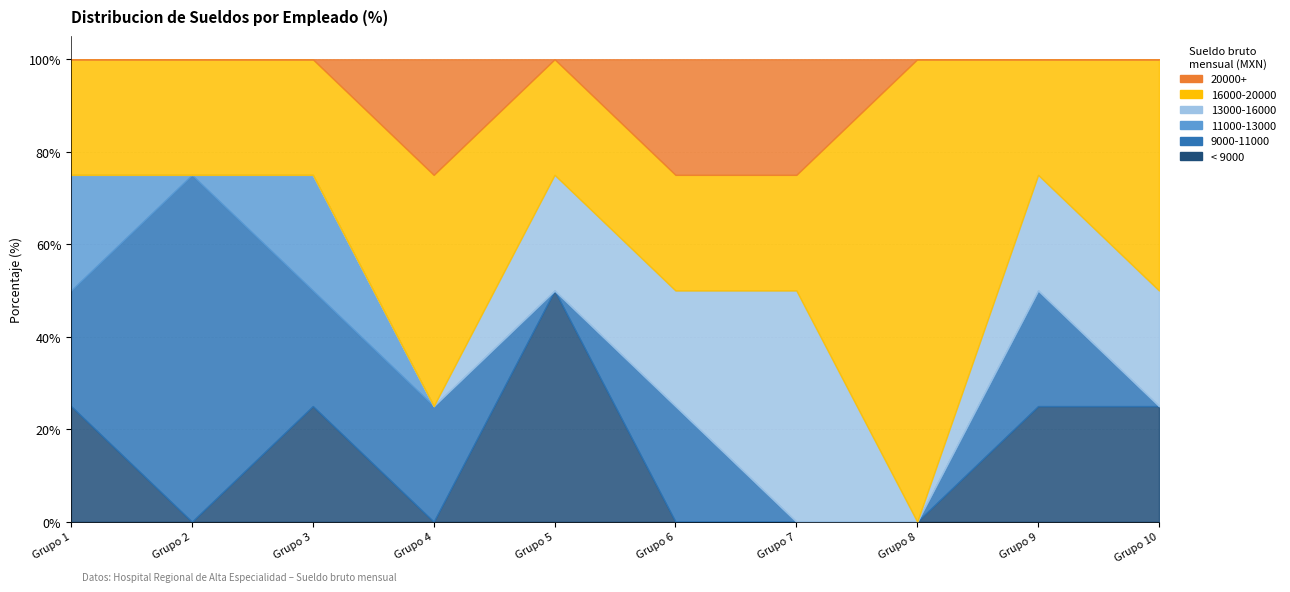

How many data points in Sueldo bruto mensual are less than 15598?

20